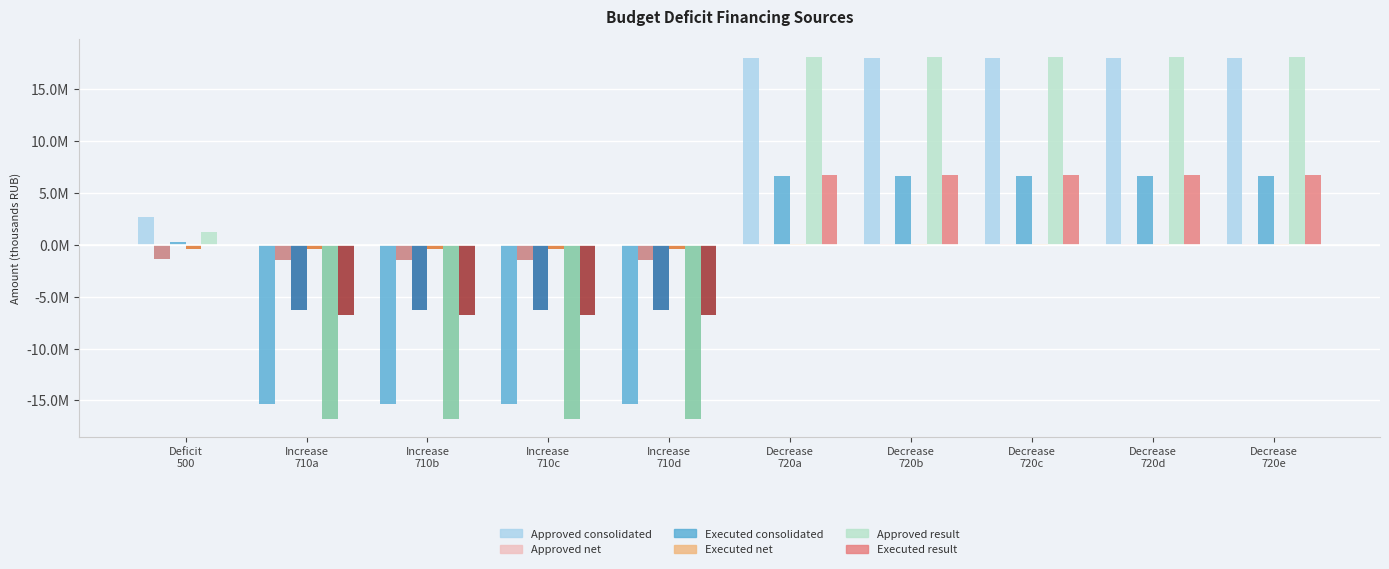

What is the label of the 2nd bar from the left?

Increase
710a